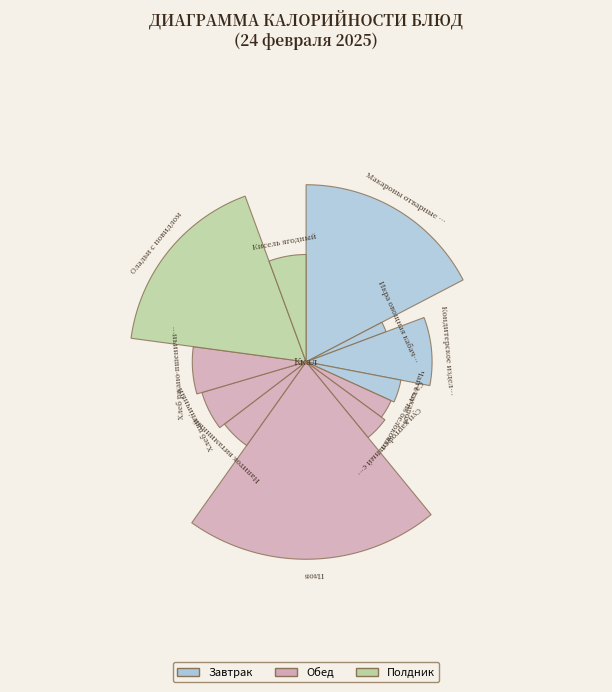

Does any single category account for the majority?

No